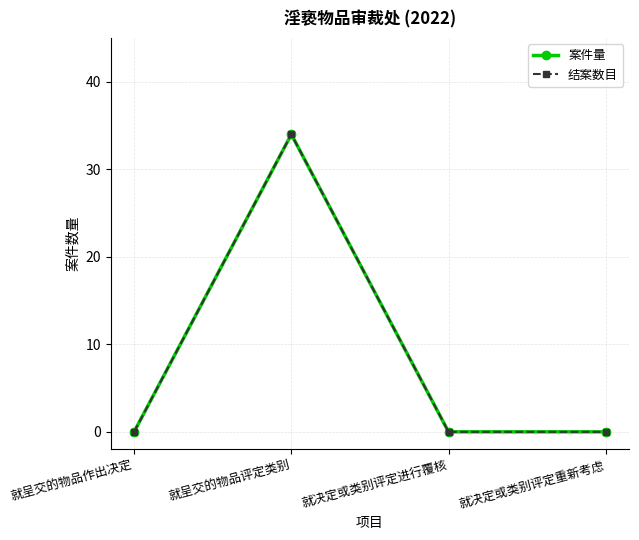

How many lines are shown in the chart?

2